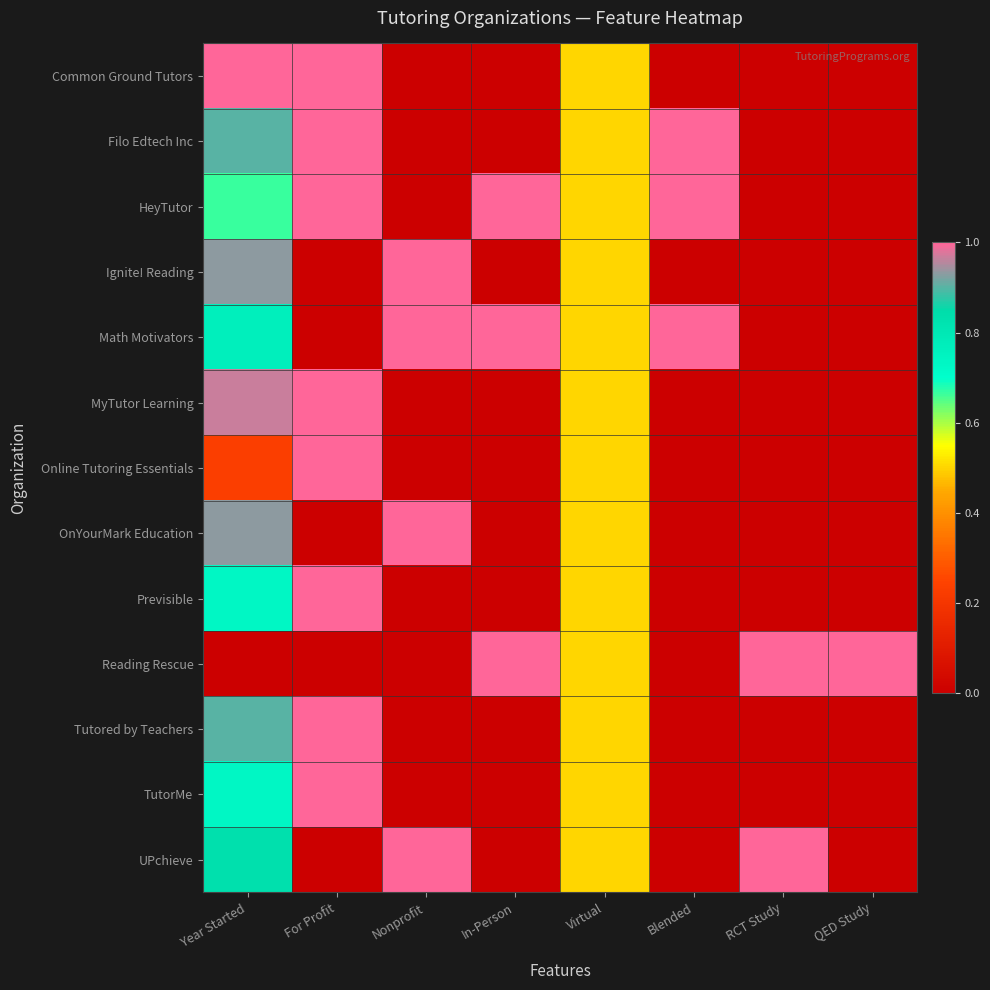

What is the total value across all series at Blended?

3.0